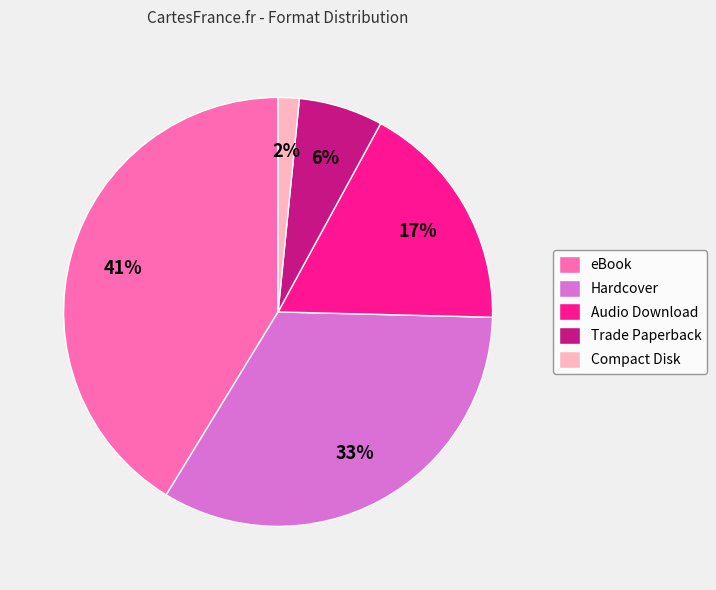

Which has a higher value, Audio Download or Hardcover?

Hardcover